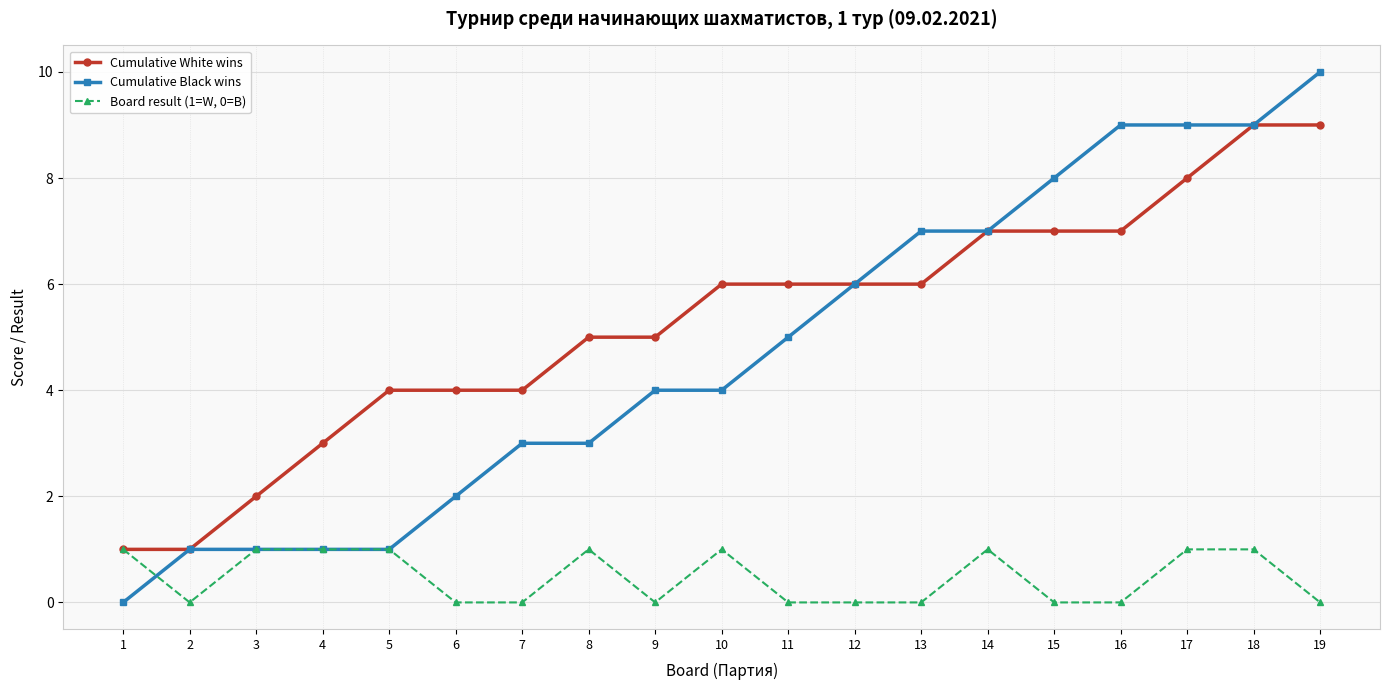

Which series has the largest total across all categories?

Cumulative White wins